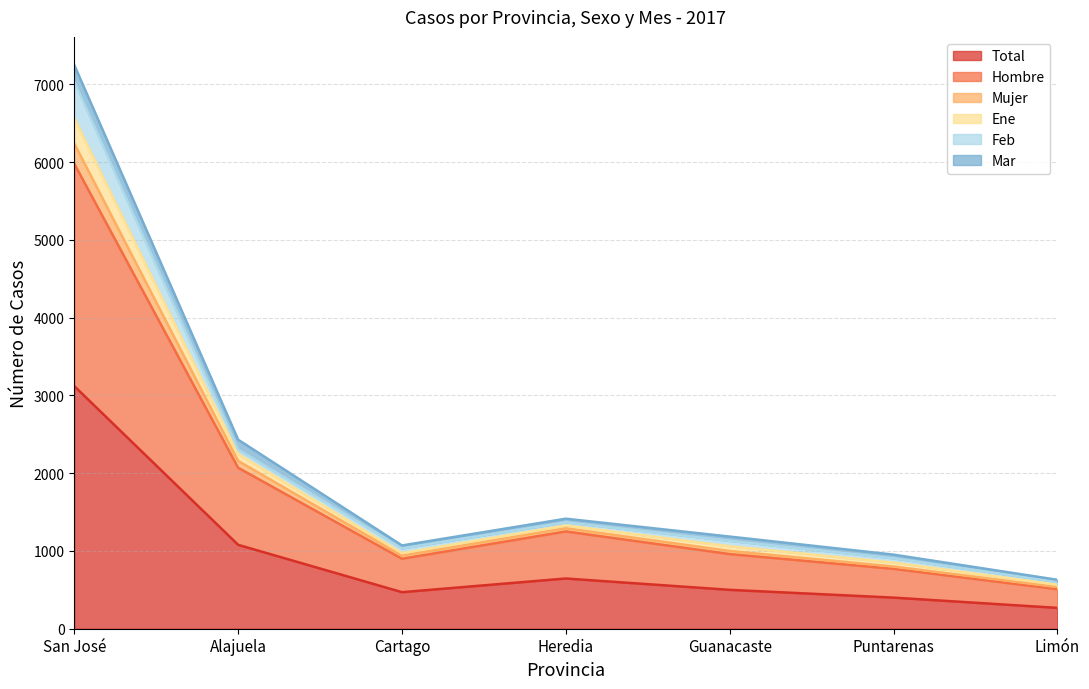

Is it true that Ene equals 231 at Guanacaste?

False